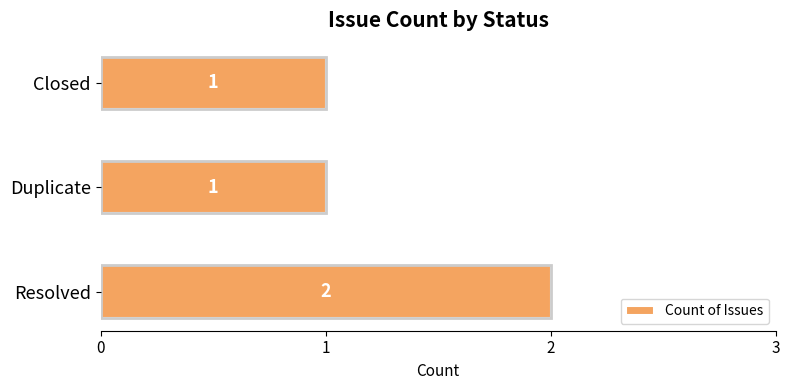

What is the minimum value shown in the chart?

1